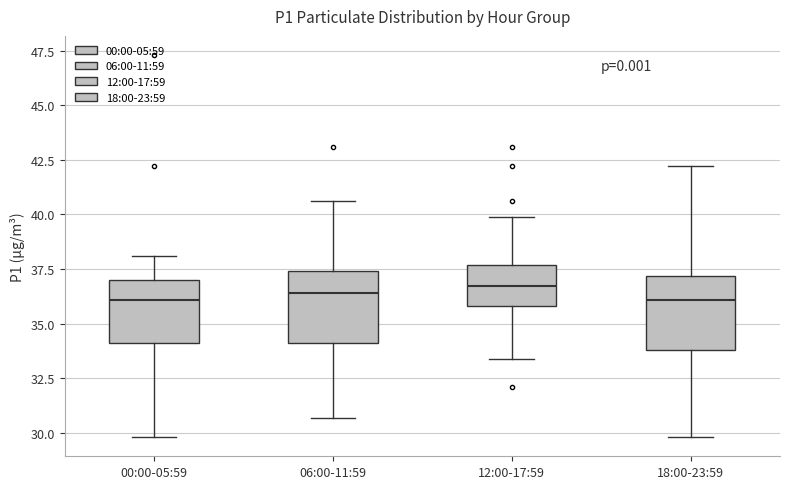

Reading left to right, read every box against the y-axis: the position of its median line, the range the box covers, and the ends of its whiskers. The values are not printed on the chart, so give them approximately, as read against the axis.

00:00-05:59: median 36.0, box 34.0 to 37.0, whiskers 30.0 to 38.0
06:00-11:59: median 36.5, box 34.0 to 37.5, whiskers 30.5 to 40.5
12:00-17:59: median 36.5, box 36.0 to 37.5, whiskers 33.5 to 40.0
18:00-23:59: median 36.0, box 34.0 to 37.0, whiskers 30.0 to 42.0